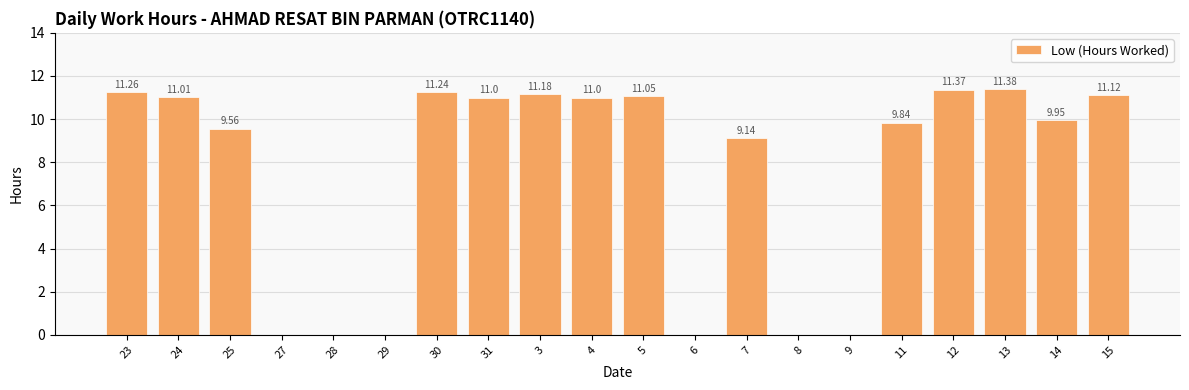

True or false: the data shows 5.1 at 14.

False